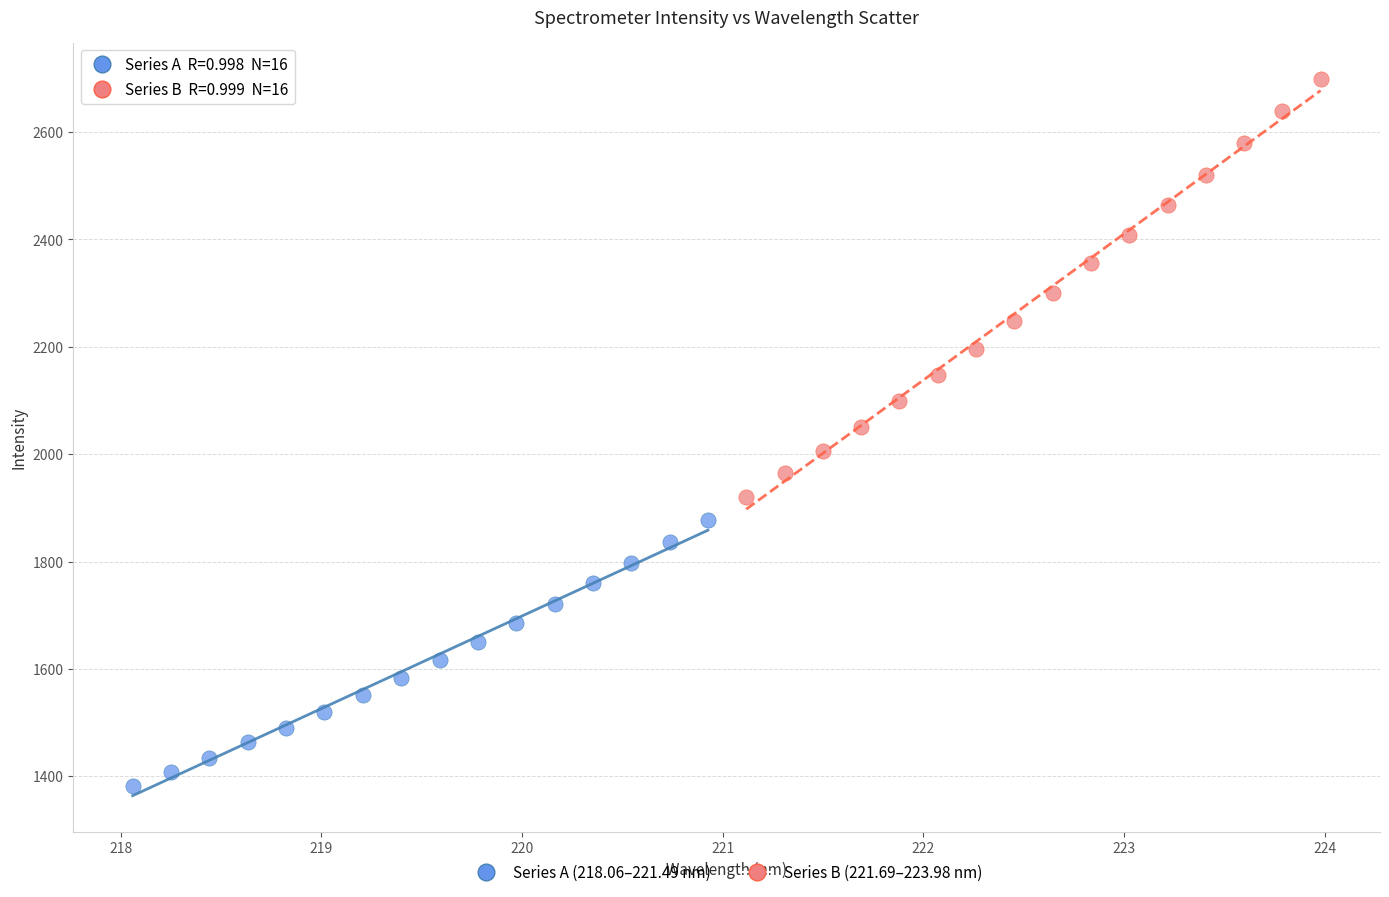

What are all the series names shown in the legend?

Series A (218.06–221.49 nm), Series B (221.69–223.98 nm)